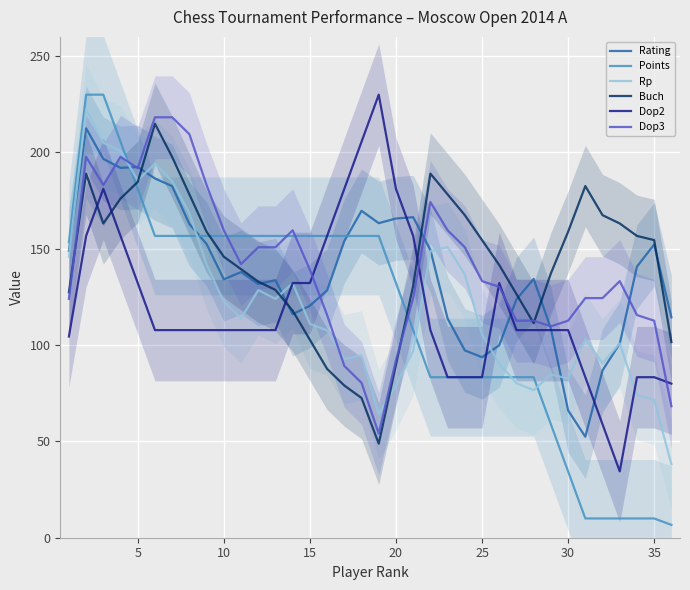

What is the minimum value shown in the chart?

6.7